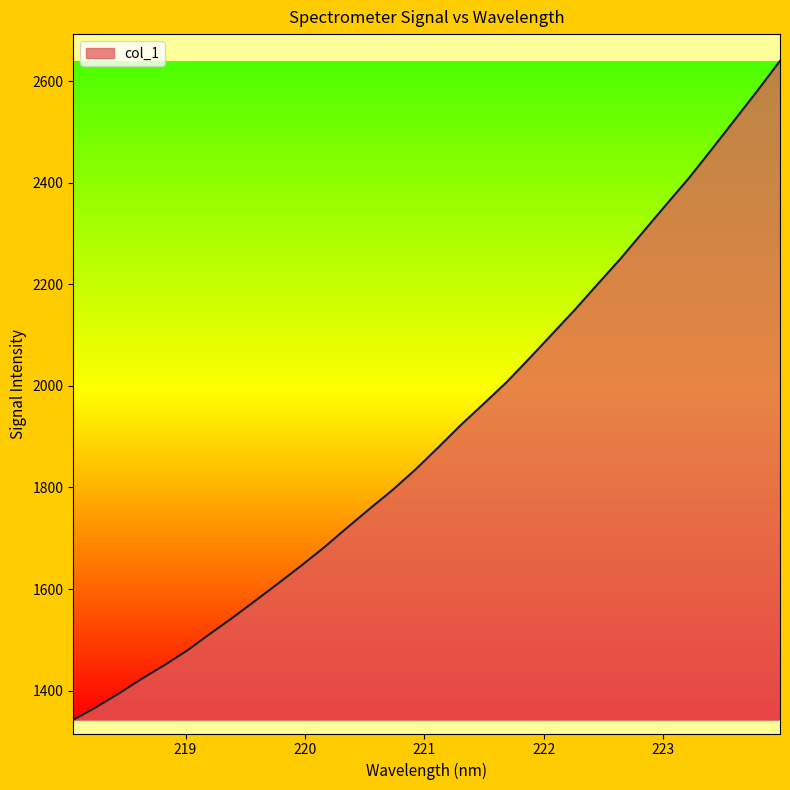

What is the greatest value displayed?

2639.6